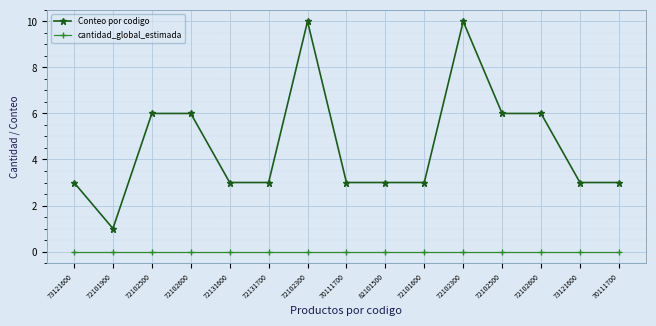

Which series changed the most between 73121600 and 72102500?

Conteo por codigo